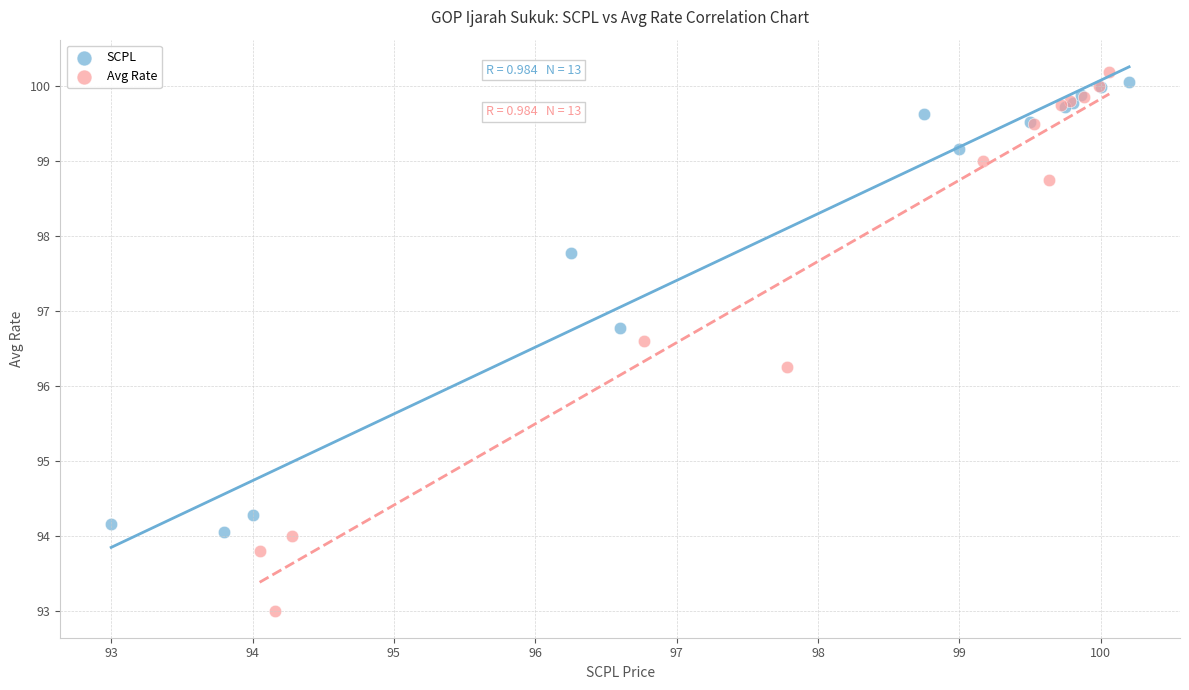

Which series has the widest spread of Y values?

Avg Rate